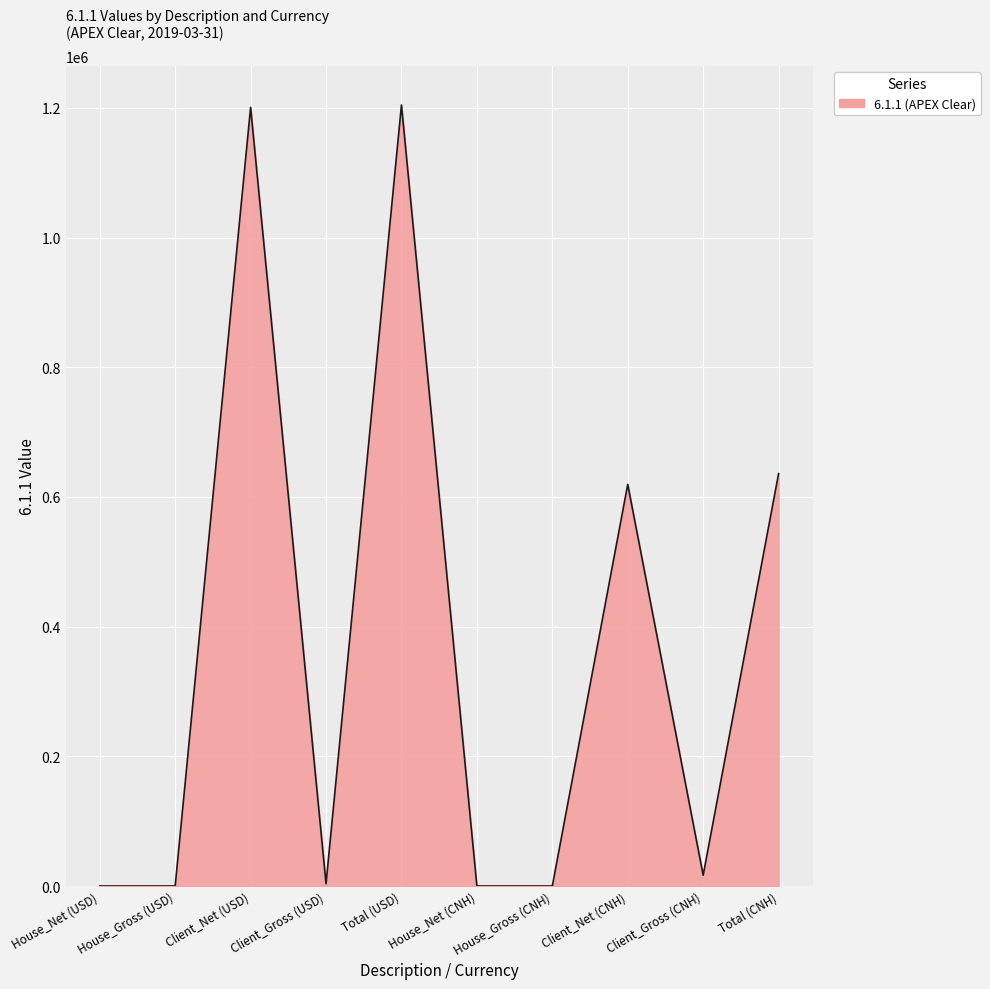

Is it true that the value at House_Net (CNH) is 0.0?

True